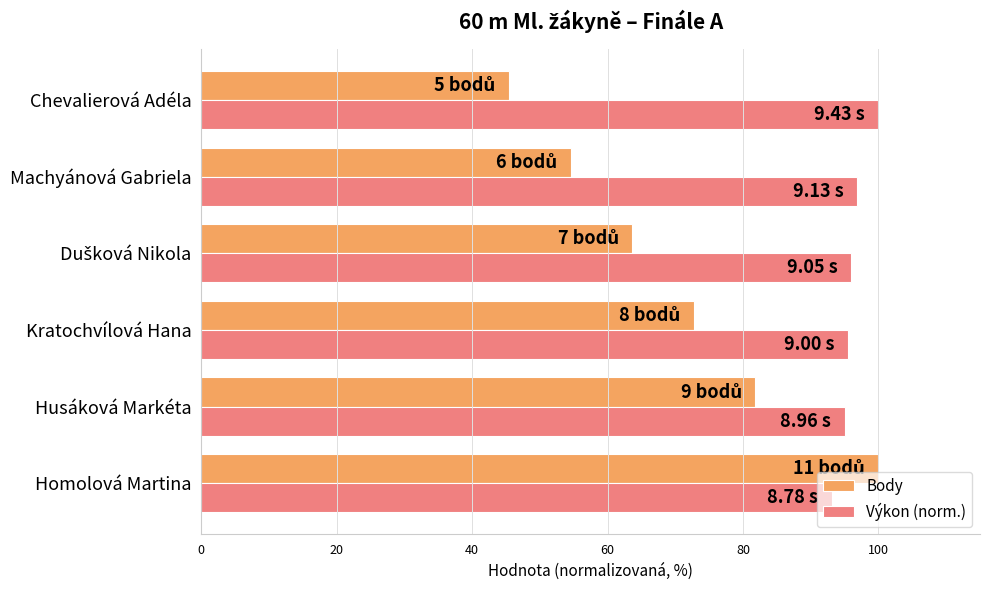

Rank the series by their average value, from highest to lowest.

Výkon (norm.), Body